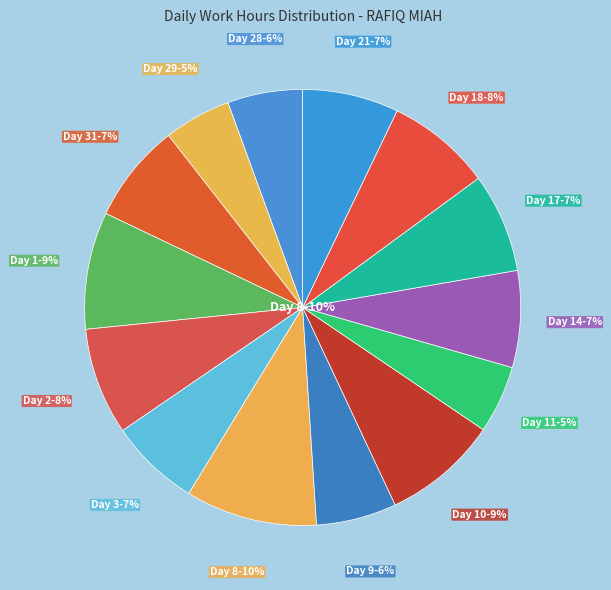

Which slice is the smallest?

Day 29